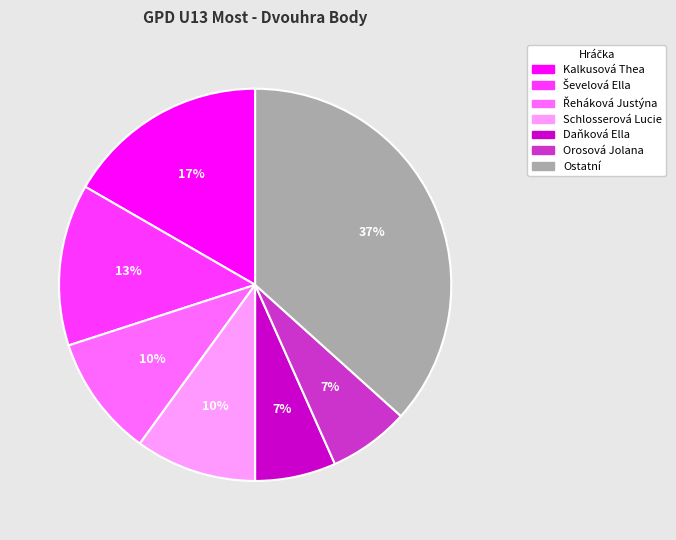

To the nearest percent, what is the difference between the largest and smallest slice percentages?

30%